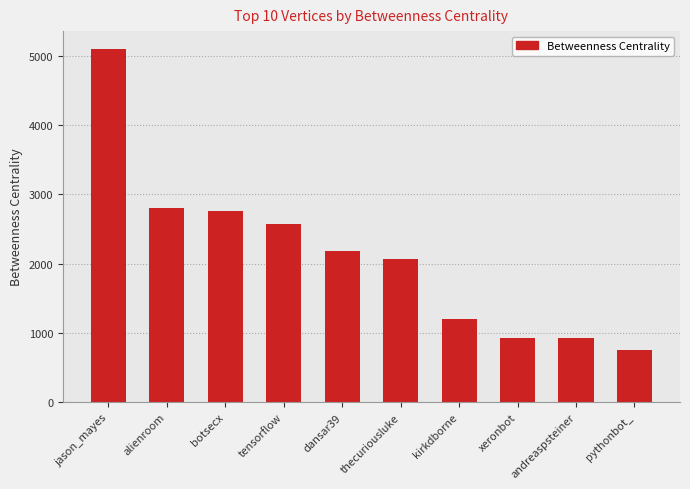

Approximately how many times larger is the value at andreaspsteiner compared to botsecx?

0.3